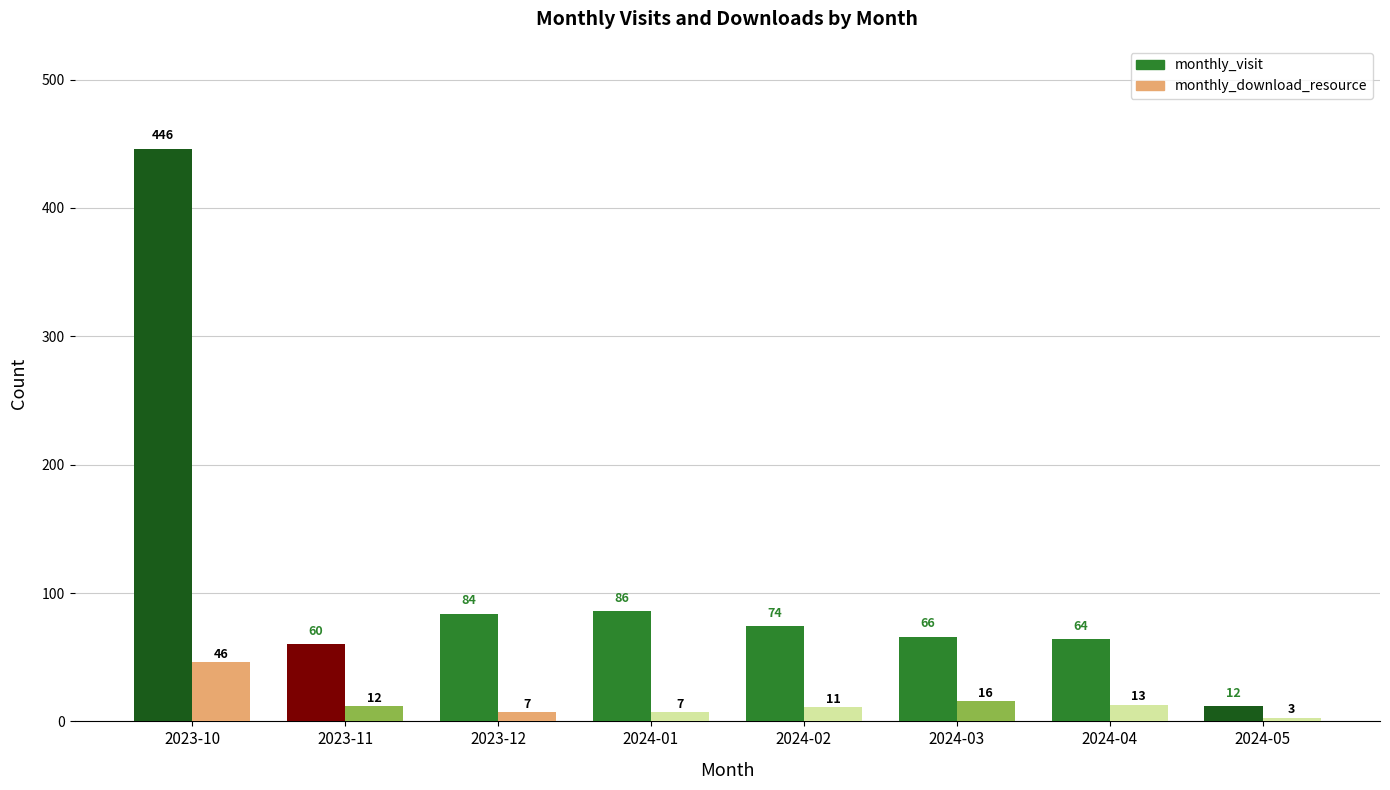

What is the average value of the monthly_visit series?

112